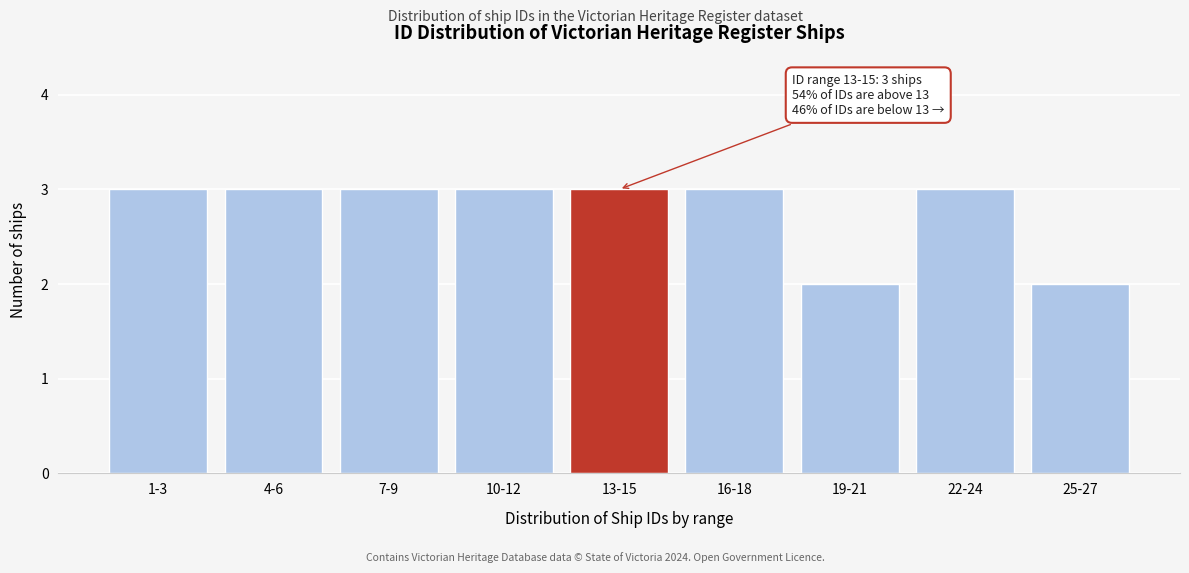

Reading left to right, list all the values displayed in this chart.

3	3	3	3	3	3	2	3	2